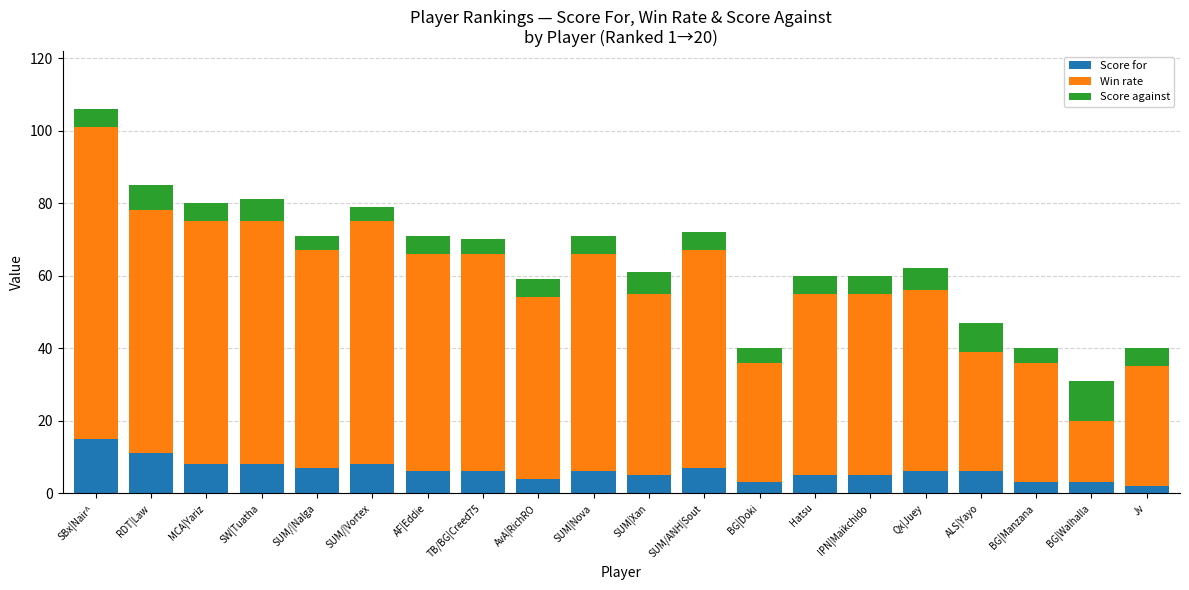

At which label does Score for reach its peak?

SBx|Nair^